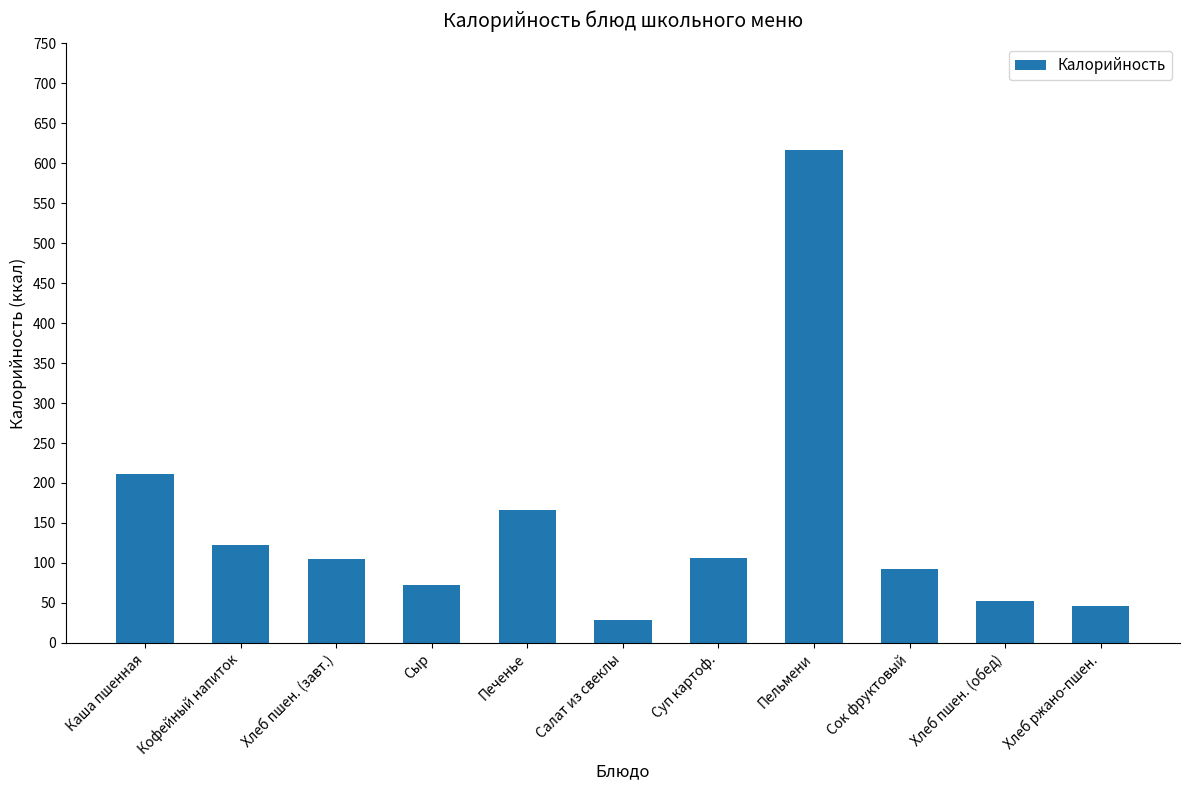

What is the label of the 6th bar from the left?

Салат из свеклы